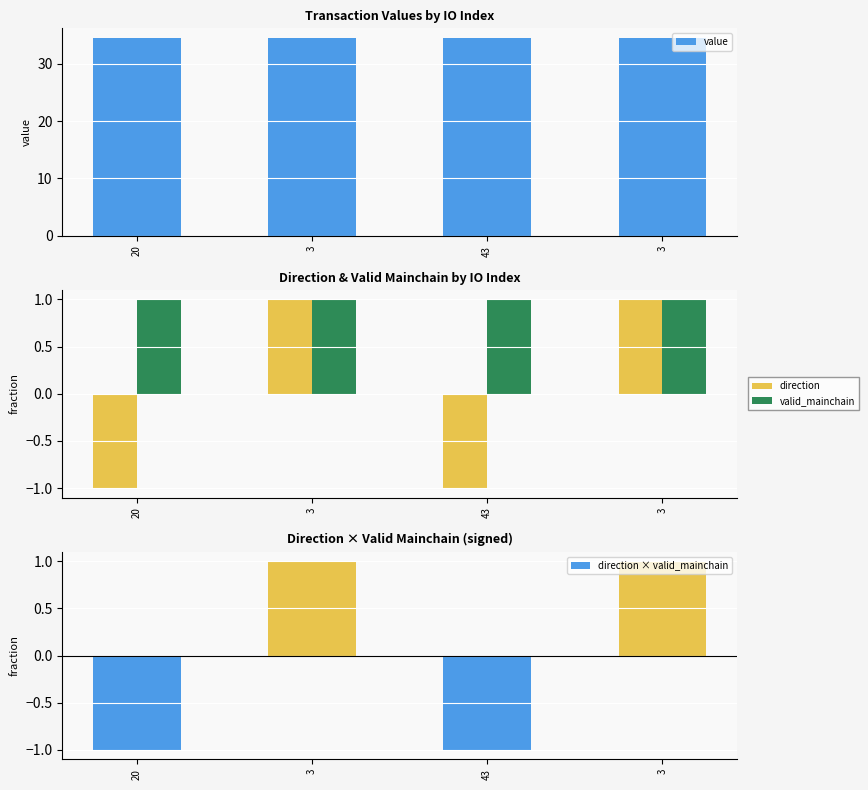

The value of value at 20 is 34.4. True or false?

True